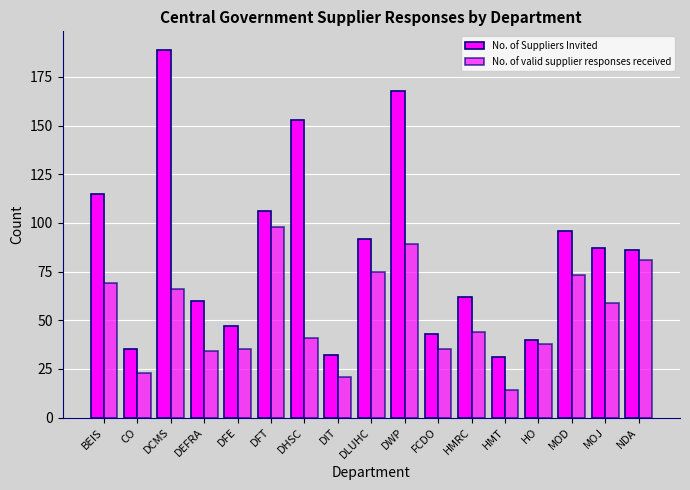

How many groups of bars are there?

17